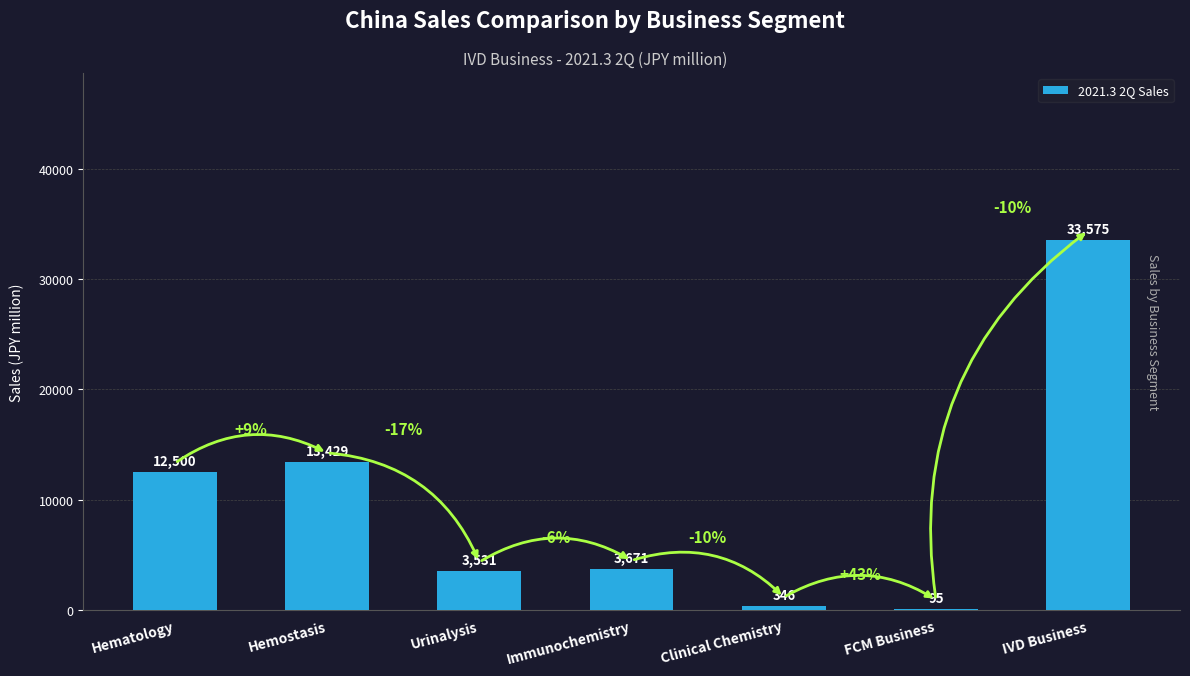

What is the greatest value displayed?

33575